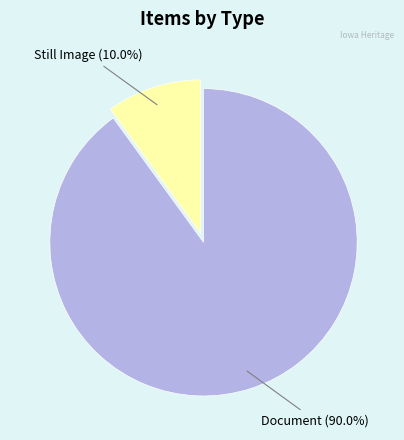

Is there a majority slice in this chart?

Yes